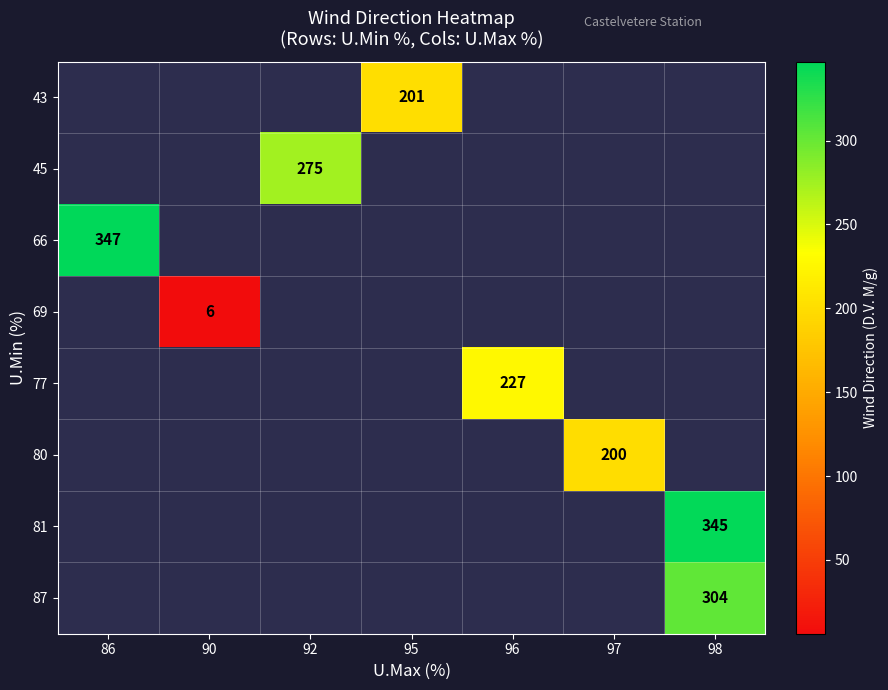

What is the minimum value shown in the chart?

6.0